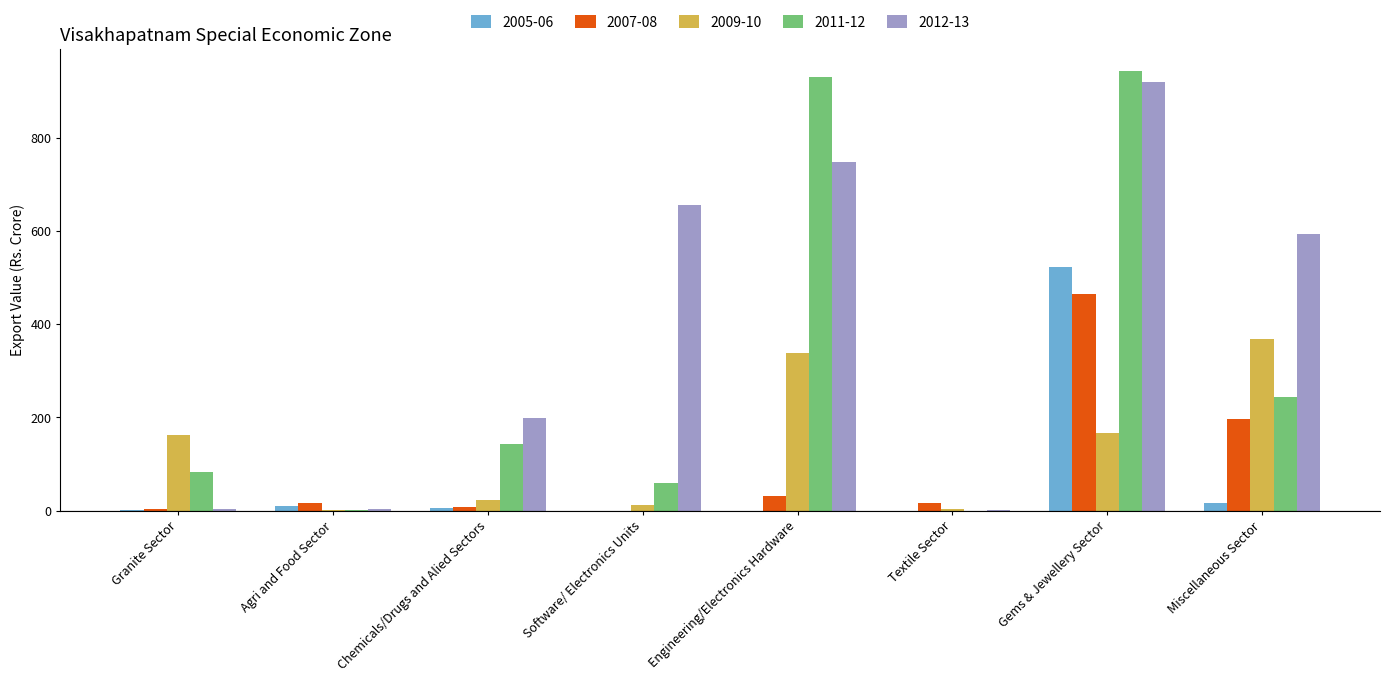

What is the average value of the 2009-10 series?

134.3